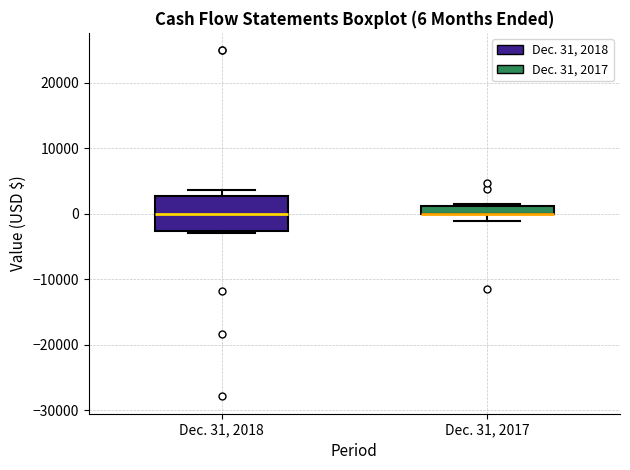

Comparing the boxes themselves (not the whiskers), which one is the tallest?

Dec. 31, 2018